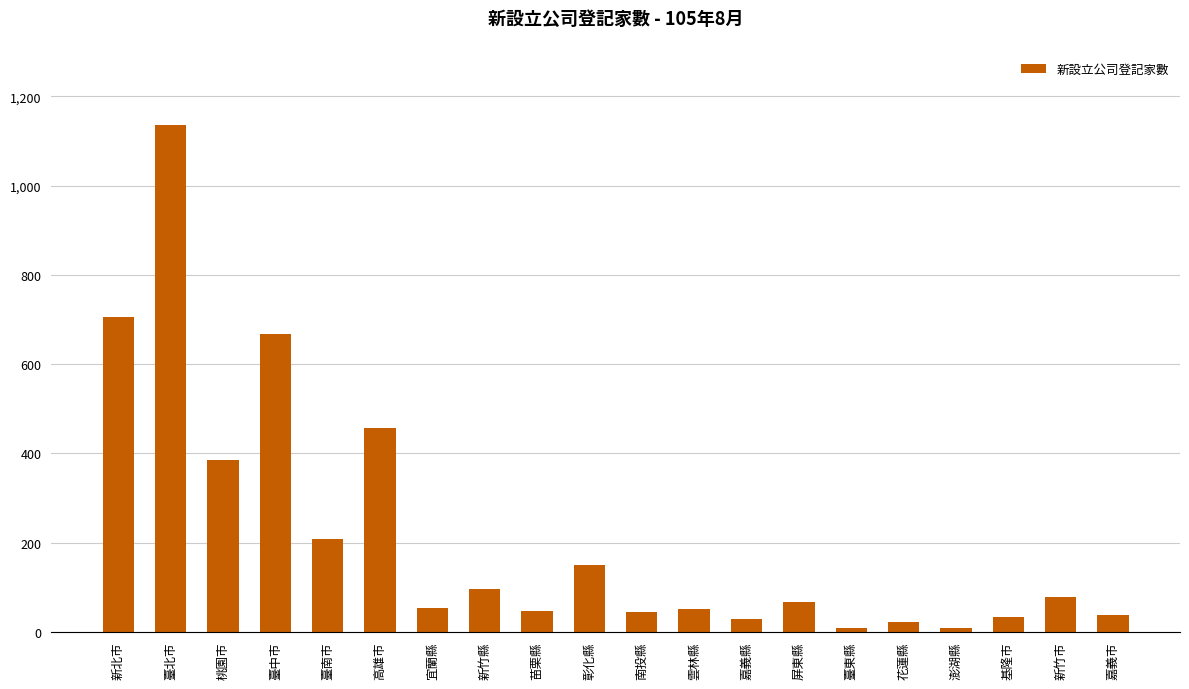

What is the difference between the maximum and minimum values?

1129